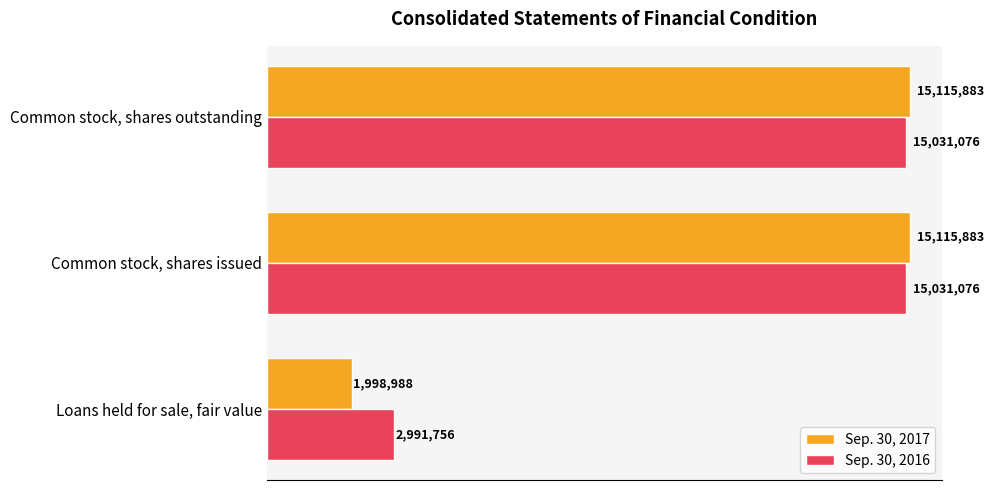

What is the greatest value displayed?

15115883